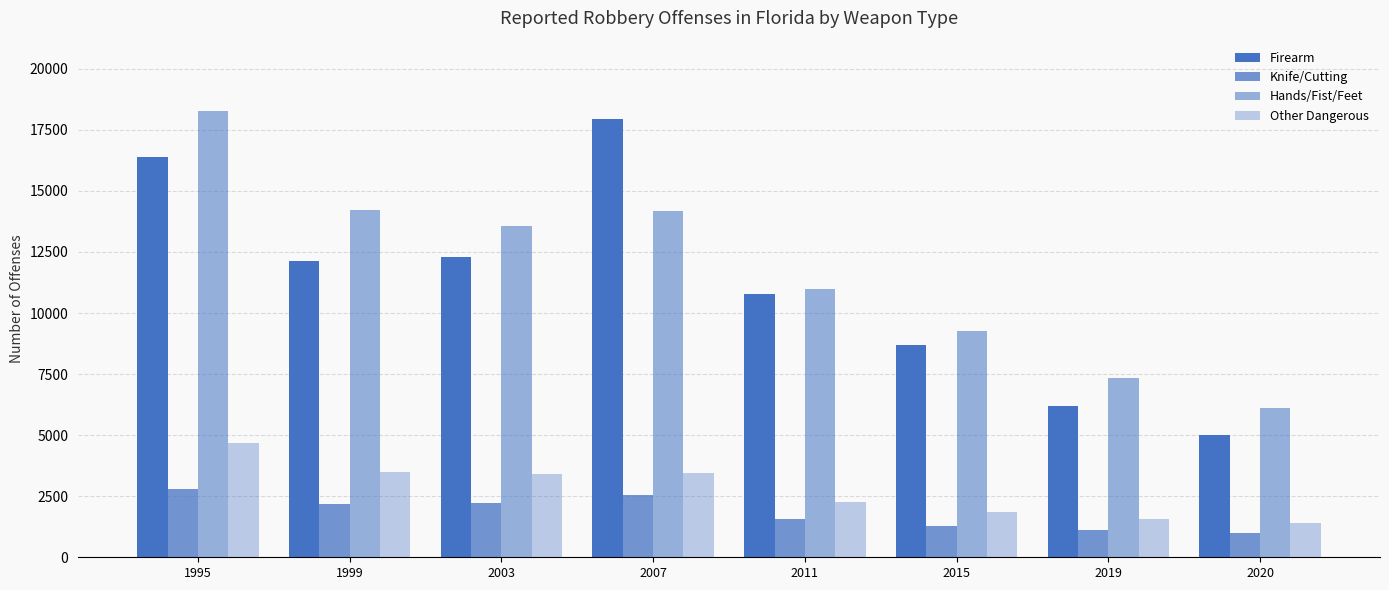

At how many categories does at least one series exceed 14570?

2